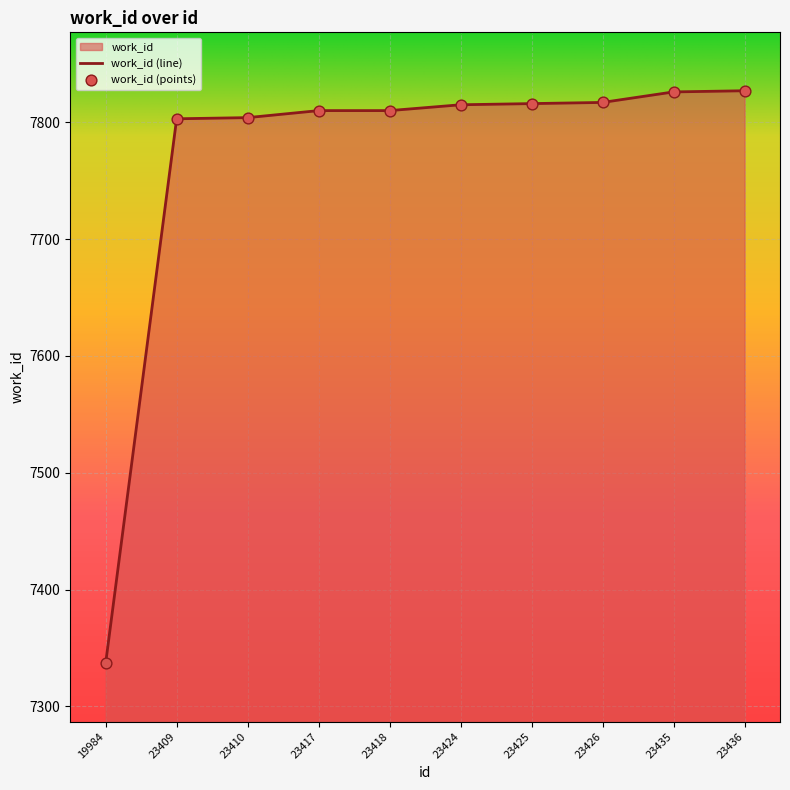

What is the change in value from 23410 to 23436?

+23